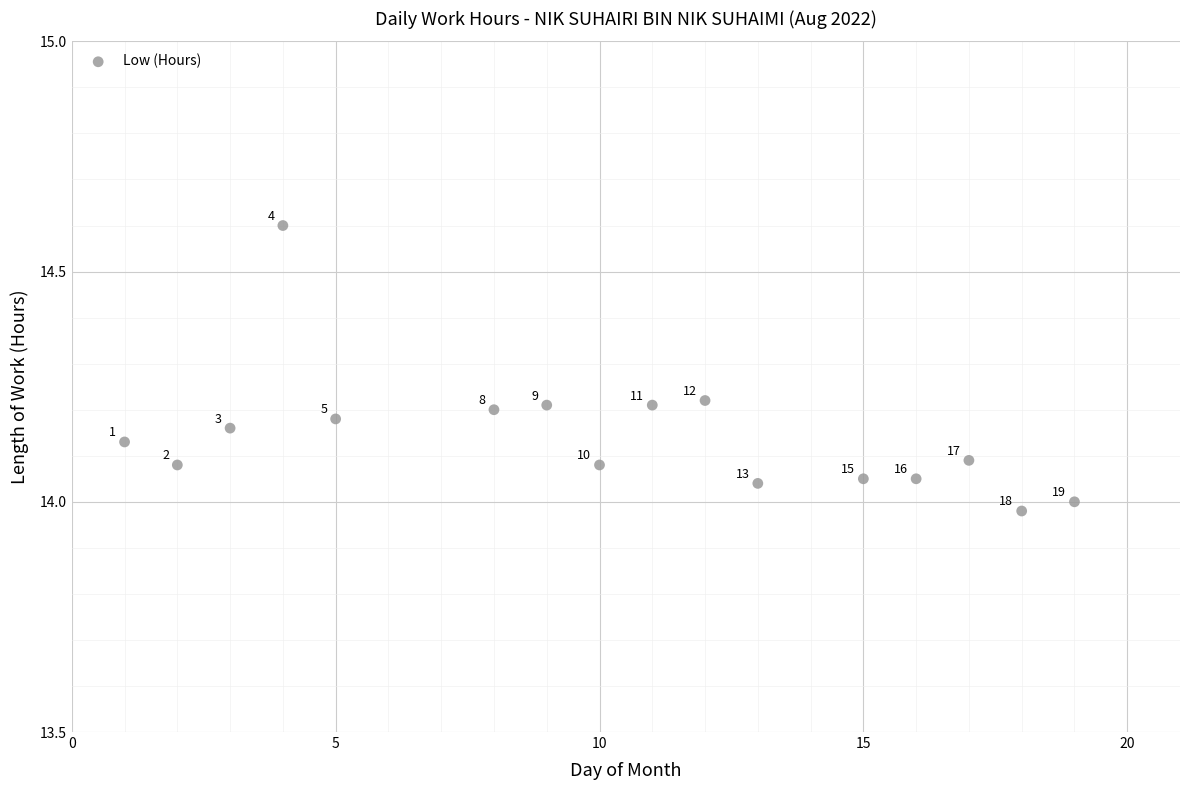

What is the range of Y values (max minus min)?

0.6